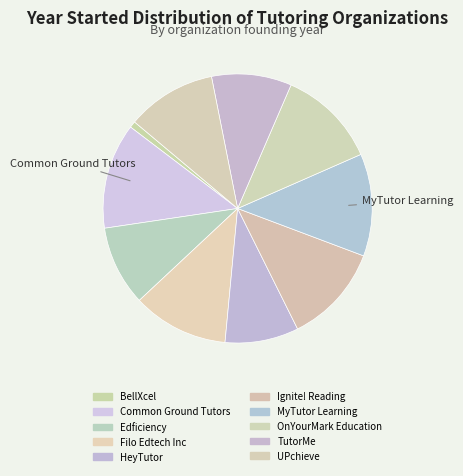

Which category has the biggest portion of the pie?

Common Ground Tutors